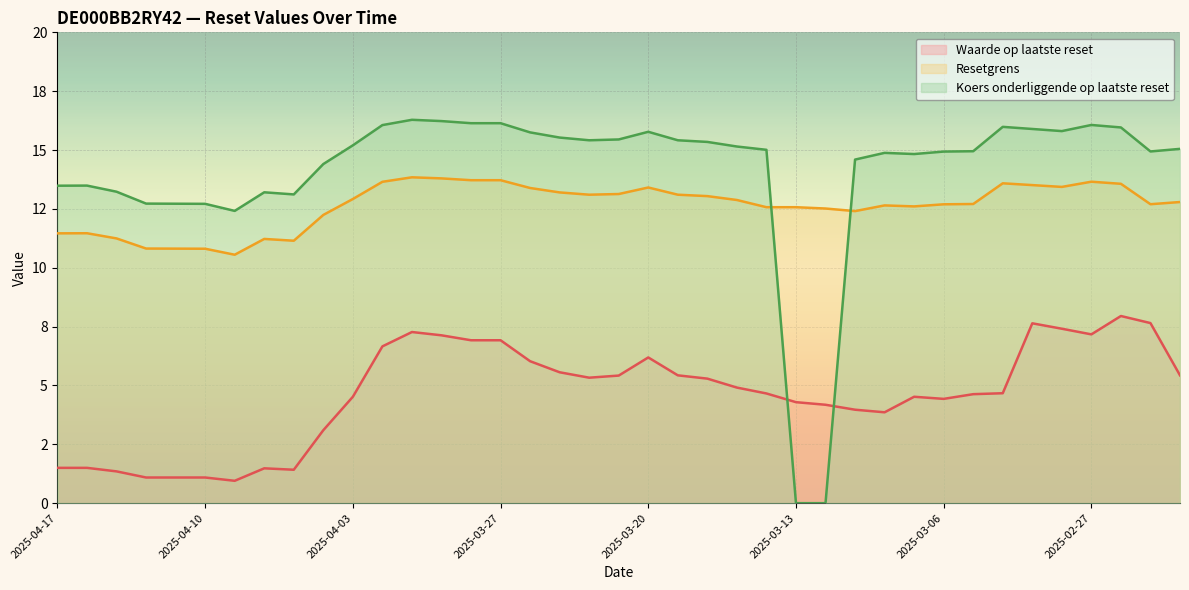

How many values in the Resetgrens series exceed 12?

30